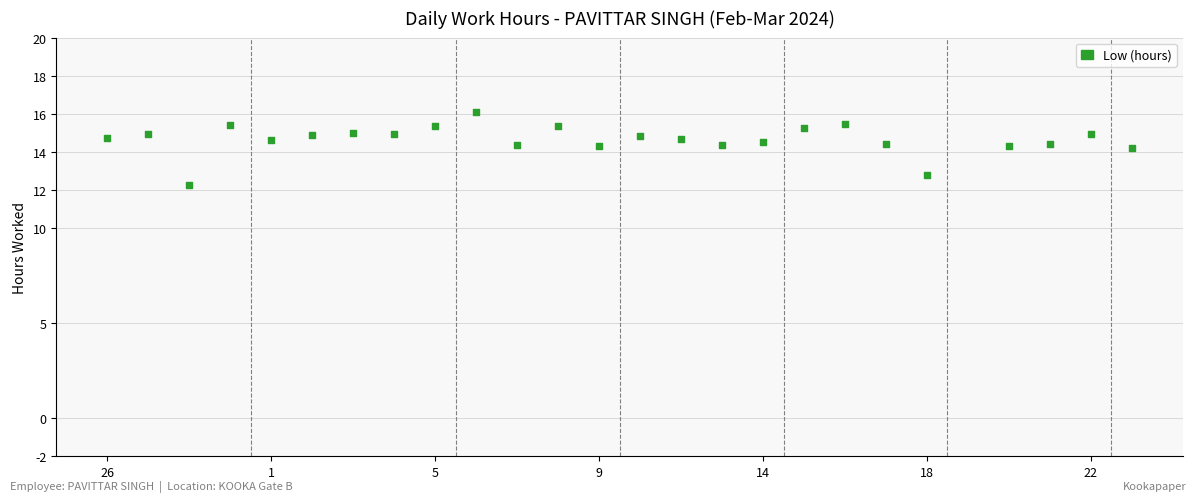

What is the range of X values (max minus min)?

25.0